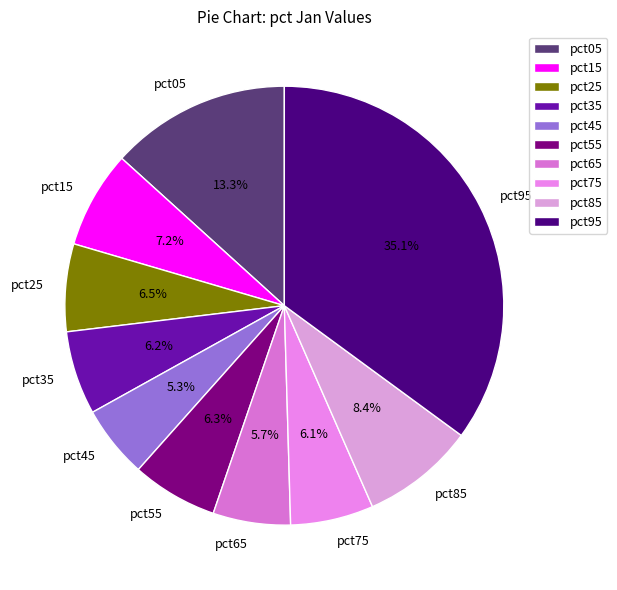

Is it true that pct55 is 6% of the pie?

True